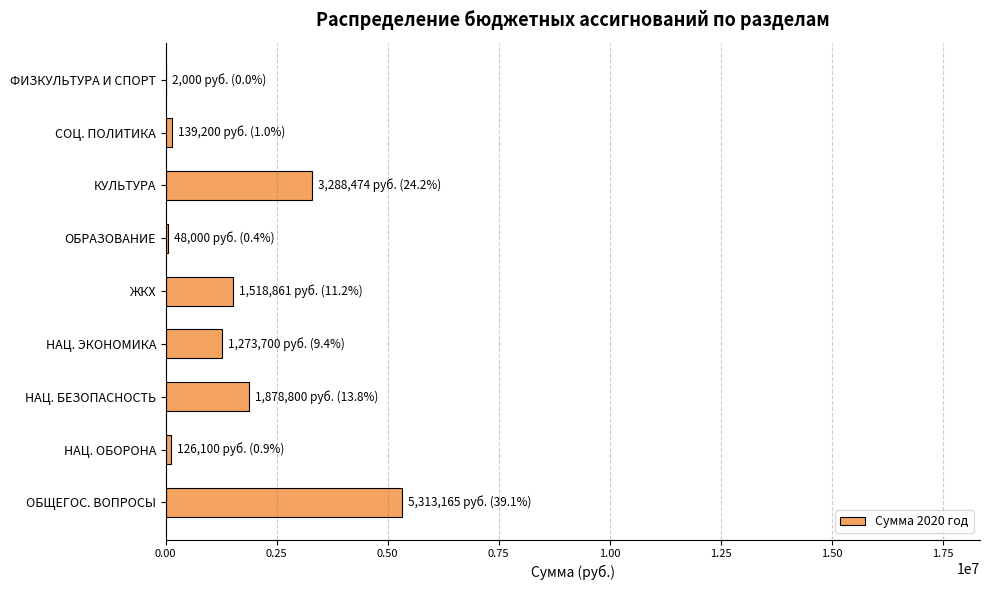

What is the ratio of the value at НАЦ. БЕЗОПАСНОСТЬ to the value at КУЛЬТУРА?

0.6